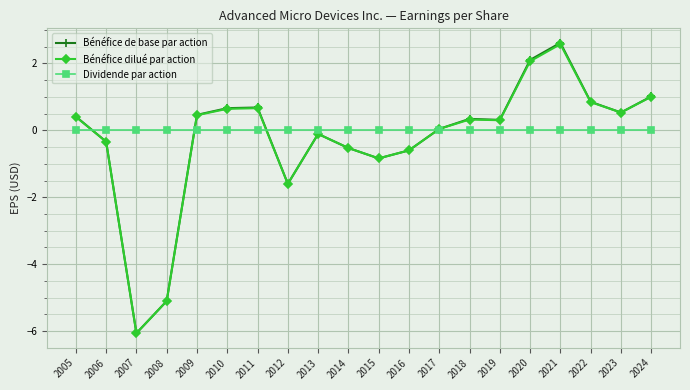

How many lines are shown in the chart?

3